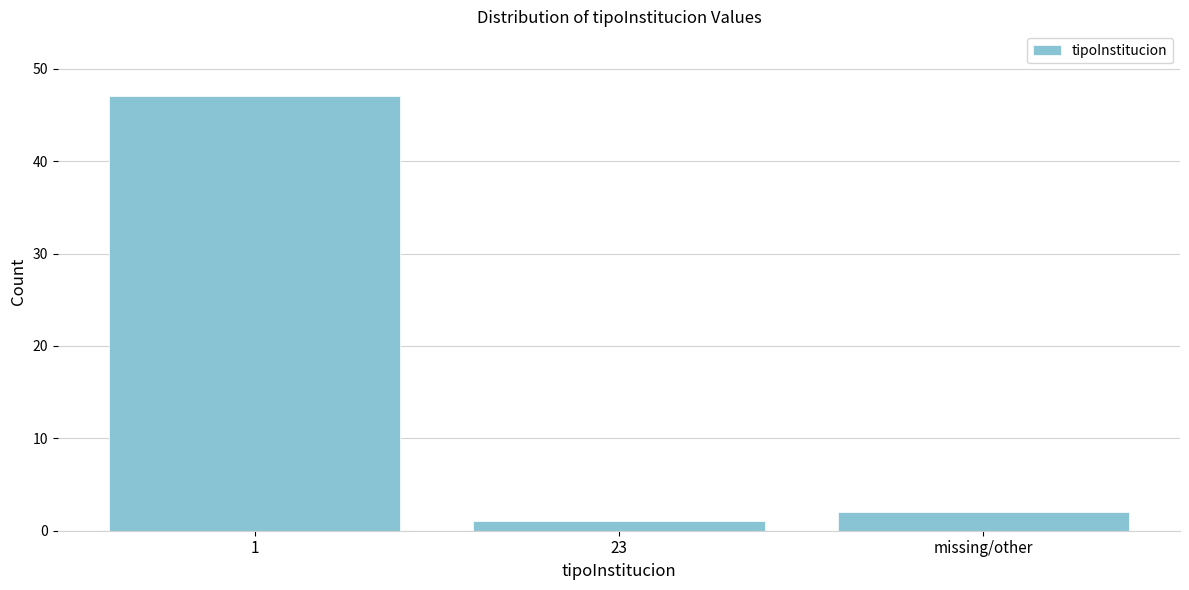

Reading left to right, list all the values displayed in this chart.

47	1	2